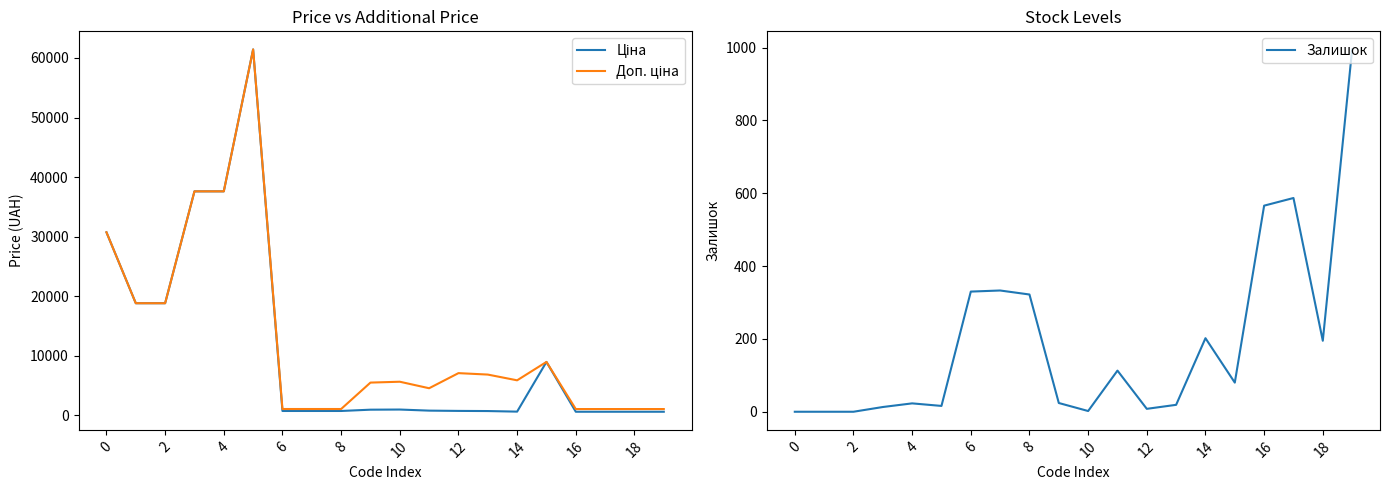

What is the maximum value for Залишок?

995